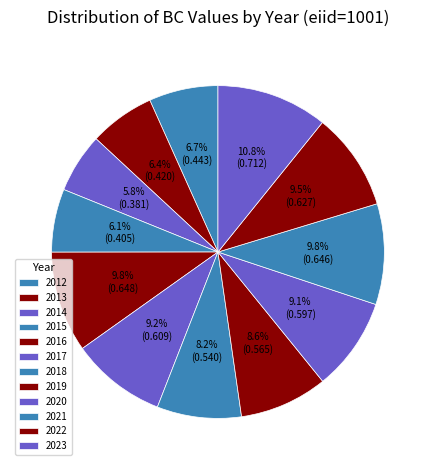

Count the number of slices in the pie.

12